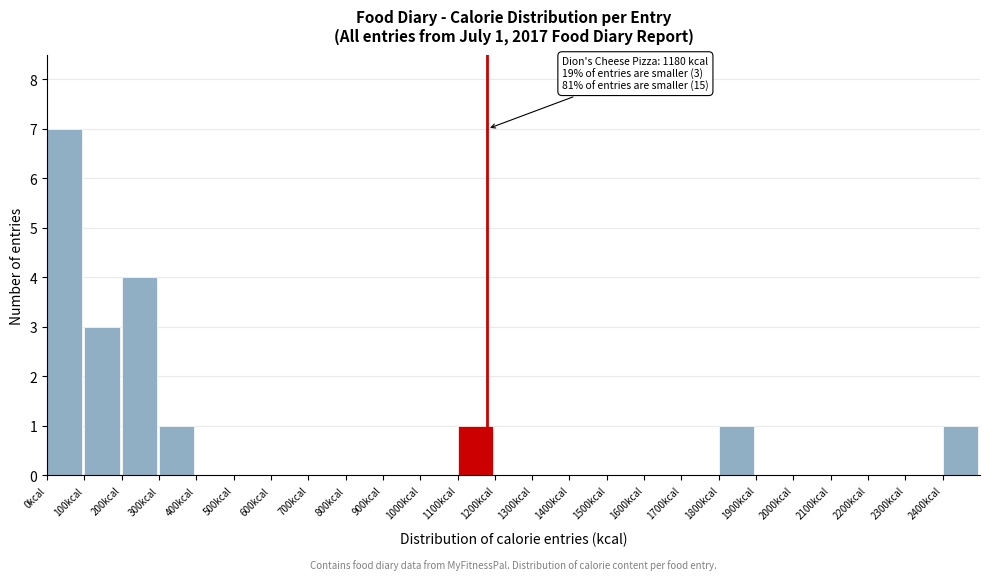

Over which range of the x-axis is the bar tallest?

0 to 100